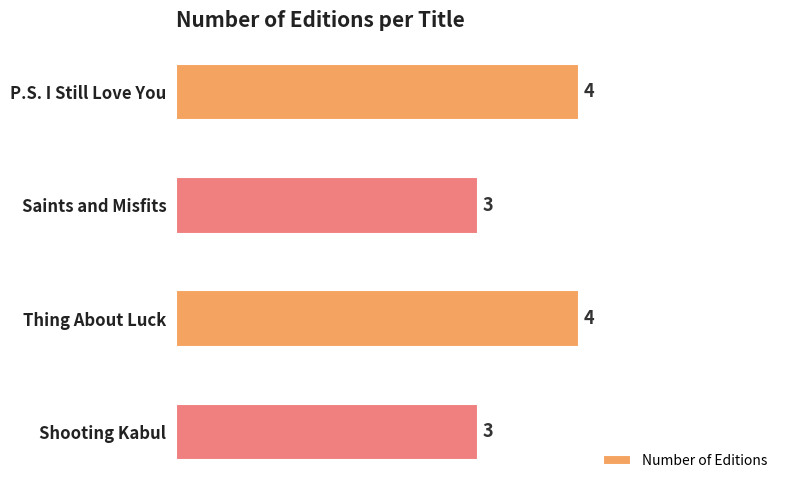

What is the greatest value displayed?

4